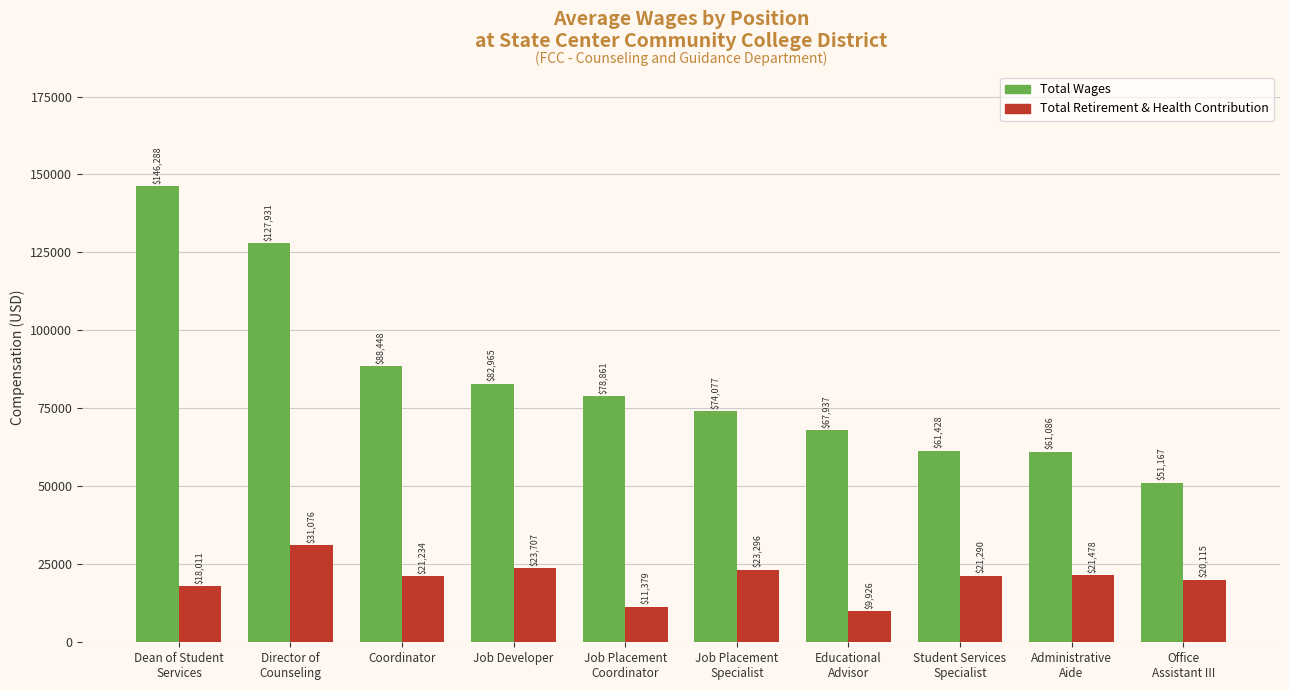

How many categories are shown in the chart?

10